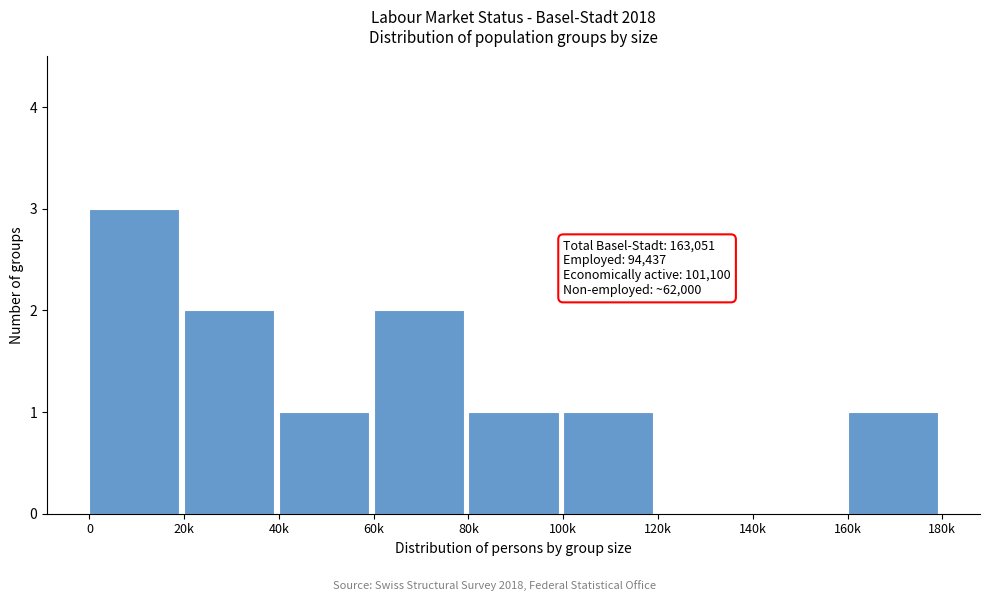

Reading left to right, transcribe all the data shown in this chart.

0=3	20k=2	40k=1	60k=2	80k=1	100k=1	120k=0	140k=0	160k=1